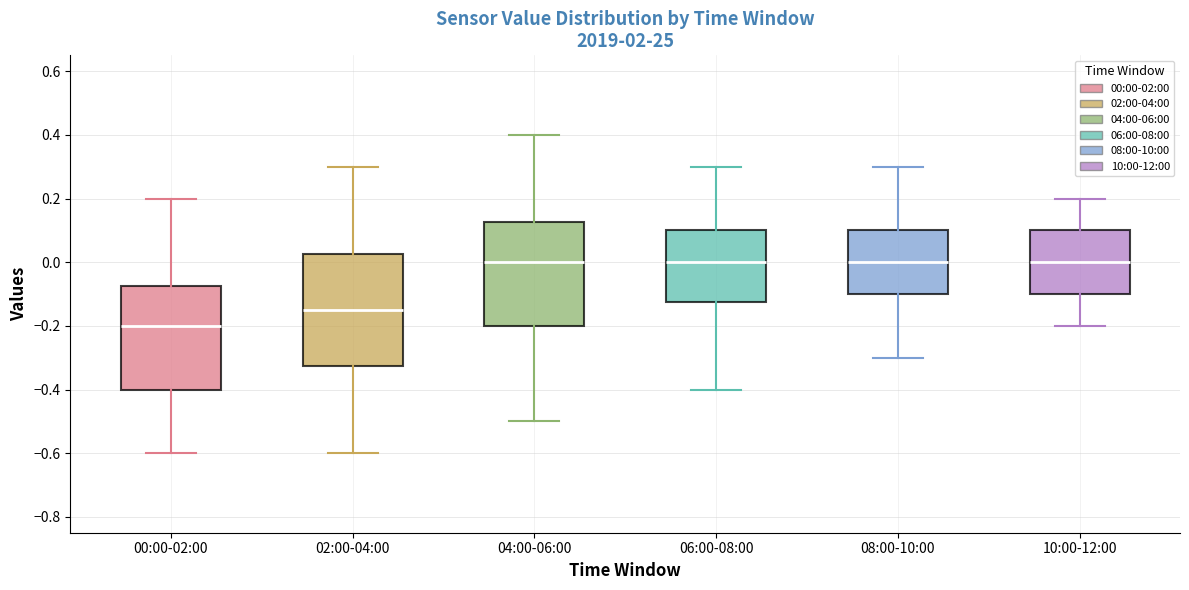

Reading left to right, transcribe this box plot: for each box, give where its median line is, the range the box spans, and where its two whiskers end, as read against the y-axis. The values are not printed on the chart, so give them approximately, as read against the axis.

00:00-02:00: median -0.20, box -0.40 to -0.08, whiskers -0.60 to 0.20
02:00-04:00: median -0.14, box -0.32 to 0.02, whiskers -0.60 to 0.30
04:00-06:00: median 0.00, box -0.20 to 0.12, whiskers -0.50 to 0.40
06:00-08:00: median 0.00, box -0.12 to 0.10, whiskers -0.40 to 0.30
08:00-10:00: median 0.00, box -0.10 to 0.10, whiskers -0.30 to 0.30
10:00-12:00: median 0.00, box -0.10 to 0.10, whiskers -0.20 to 0.20